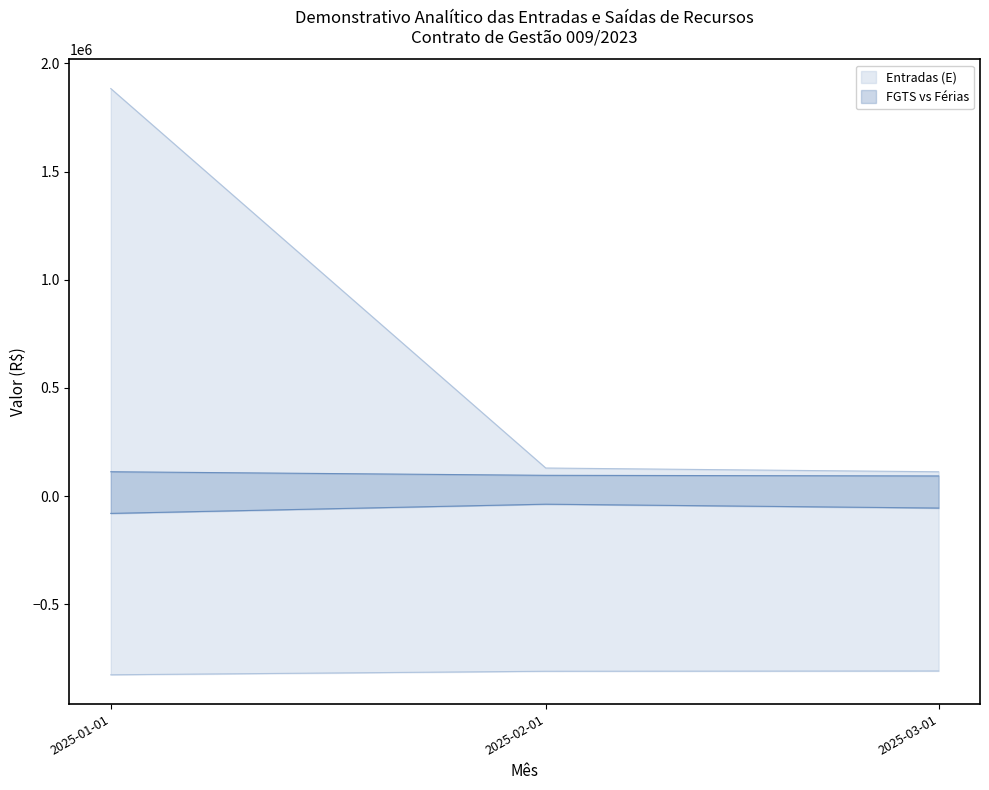

How many lines are shown in the chart?

4